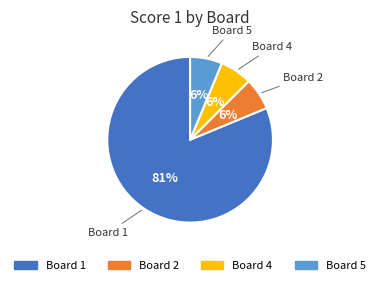

Does any single category account for the majority?

Yes